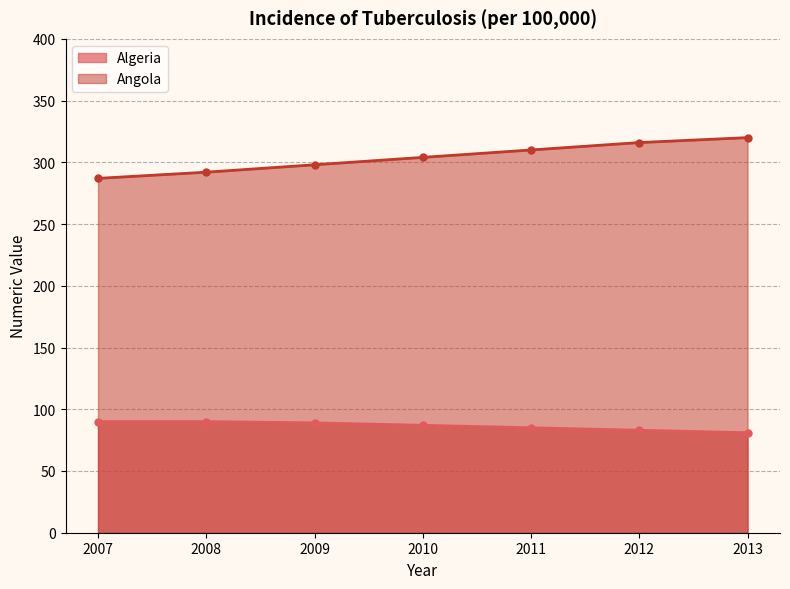

Reading right to left, what are all the values shown in this chart?

Algeria: 81	83	85	87	89	90	90
Angola: 320	316	310	304	298	292	287